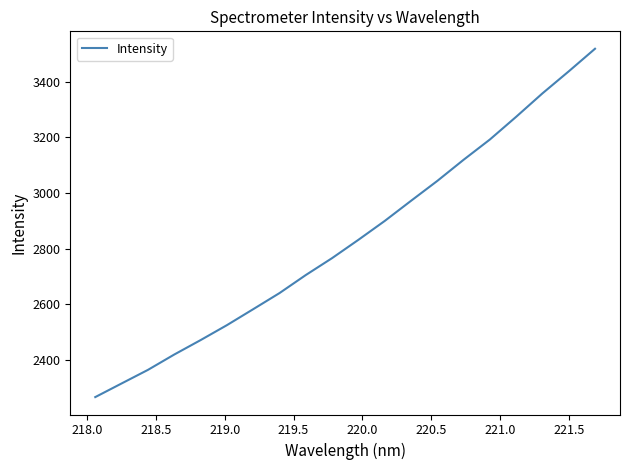

What is the maximum value shown in the chart?

3518.3